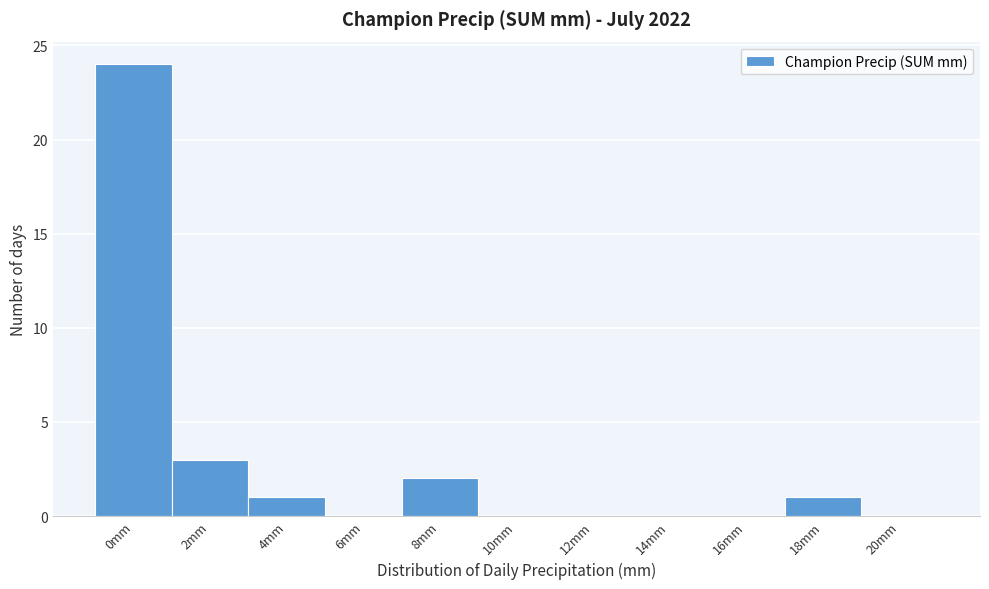

Reading left to right, list all the values displayed in this chart.

0mm=24	2mm=3	4mm=1	6mm=0	8mm=2	10mm=0	12mm=0	14mm=0	16mm=0	18mm=1	20mm=0